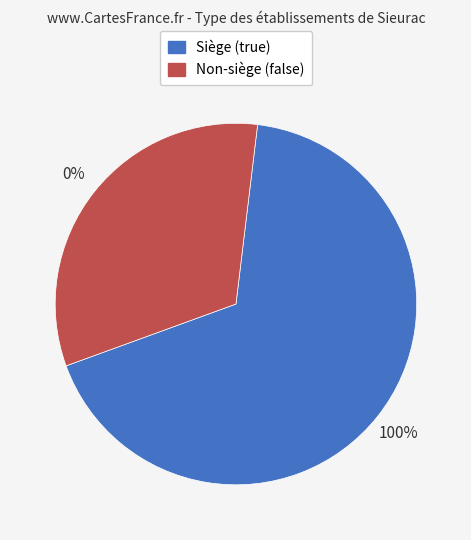

Rank the categories by value from lowest to highest.

false, true